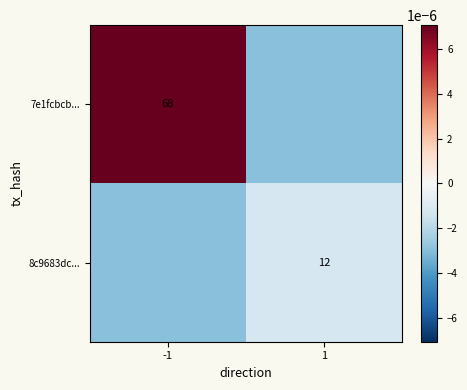

Between 1 and -1, which is larger?

-1